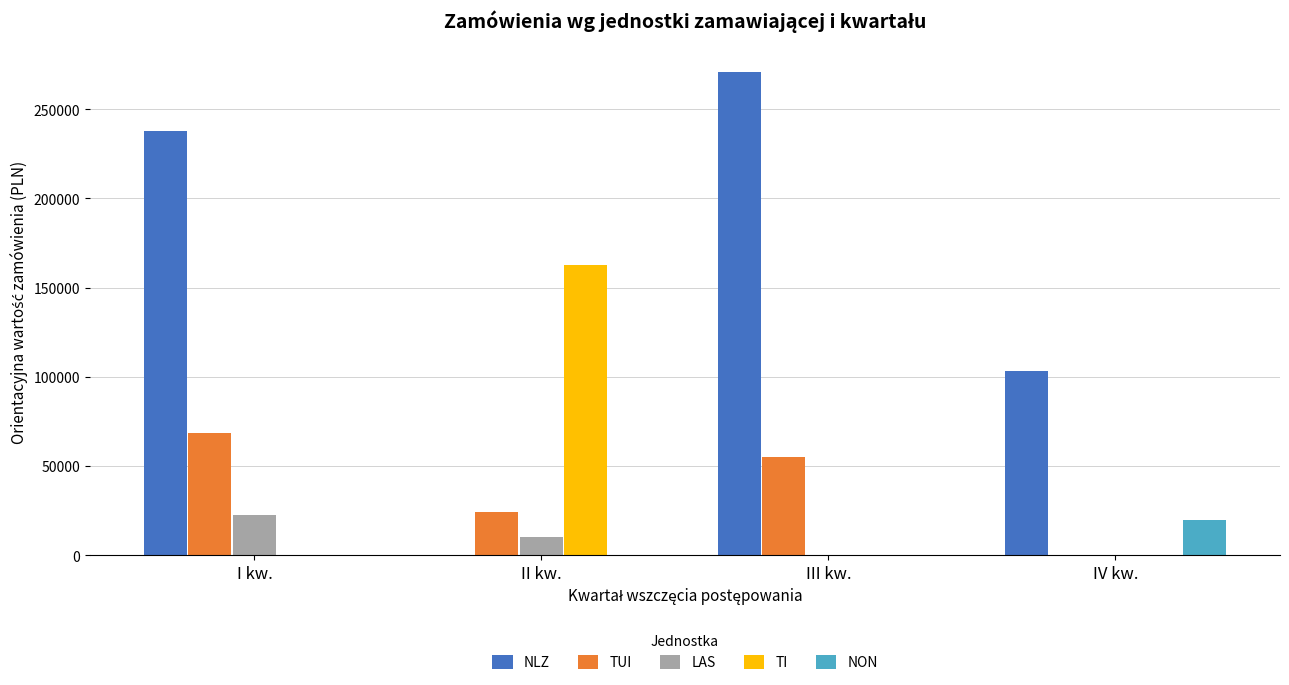

Reading left to right, extract all data points from this chart.

NLZ: 237600.0	0.0	271000.0	103000.0
TUI: 68617.9	24390.2	55000.0	0.0
LAS: 22500.0	10000.0	0.0	0.0
TI: 0.0	162601.6	0.0	0.0
NON: 0.0	0.0	0.0	20000.0